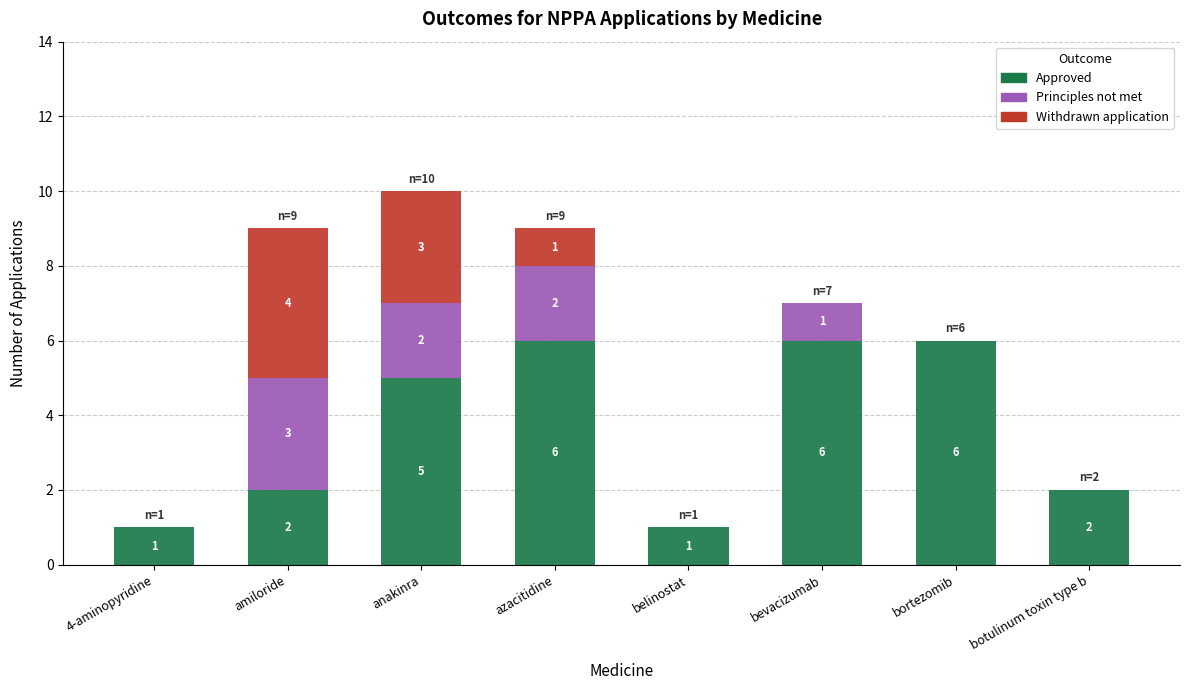

What is the total value across all series at bevacizumab?

7